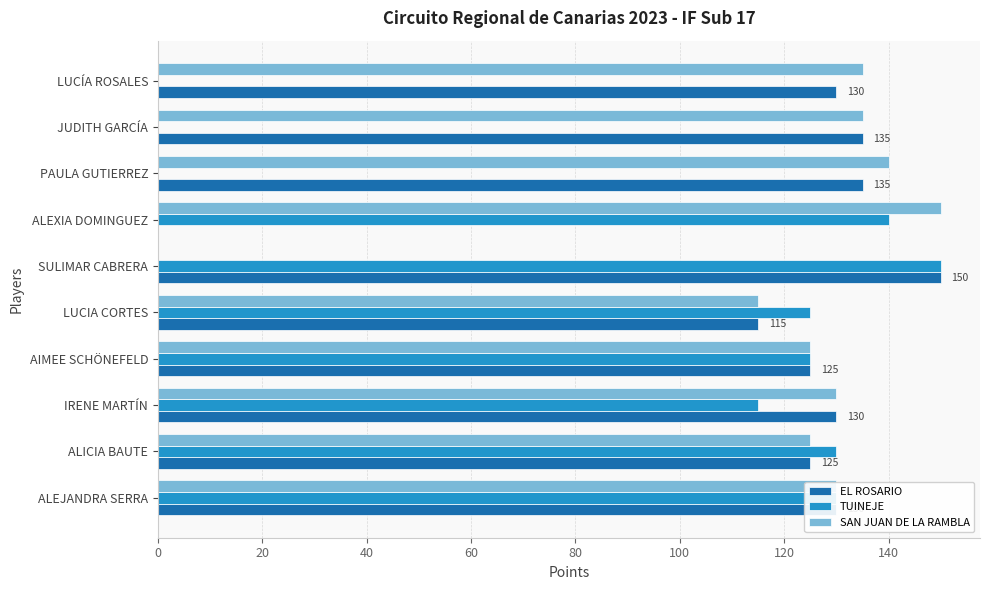

True or false: EL ROSARIO has a value of 130 at IRENE MARTÍN.

True